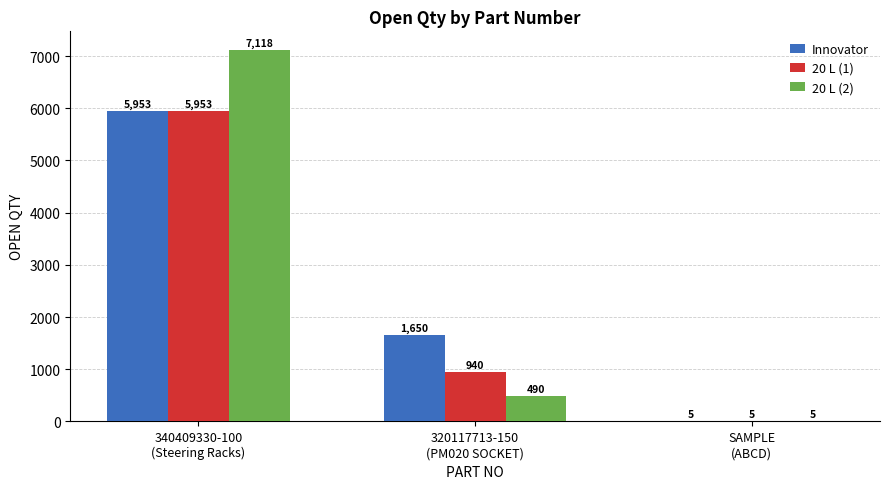

What is the sum of all Innovator values?

7608